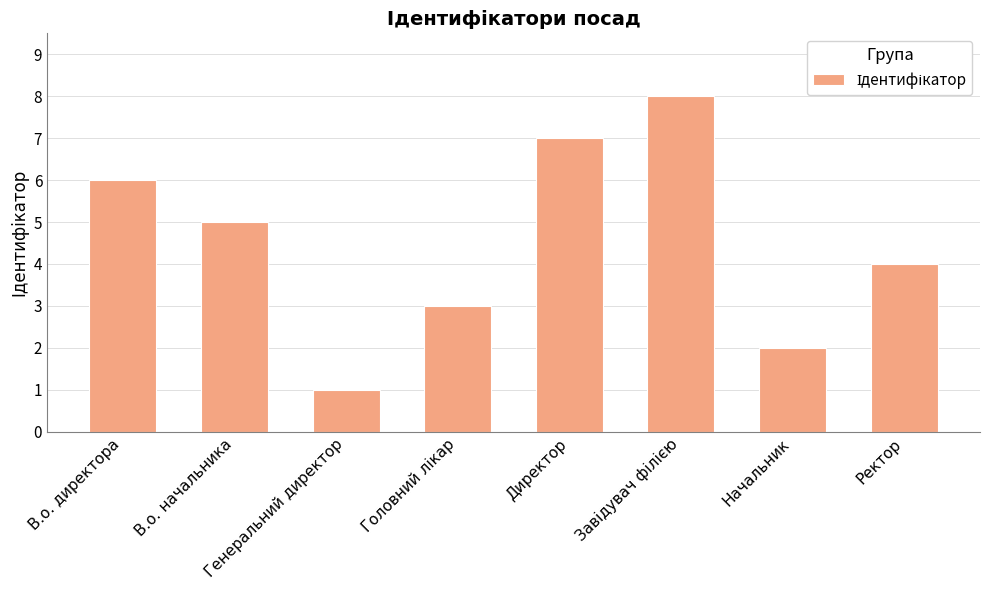

The value at В.о. начальника is 8. True or false?

False